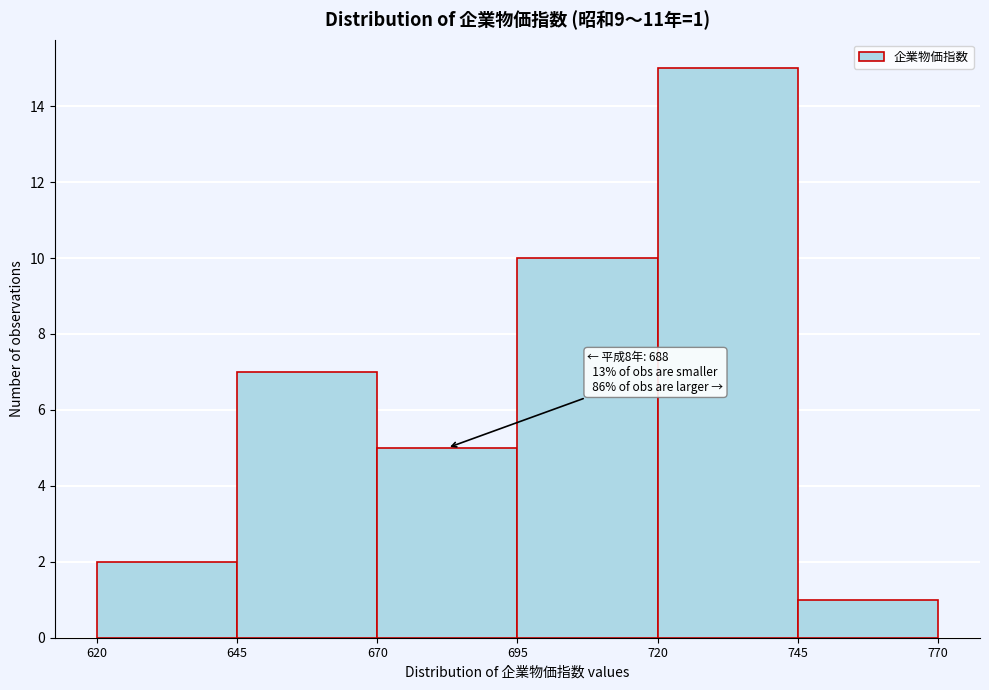

Over which range of the x-axis is the bar tallest?

720 to 745